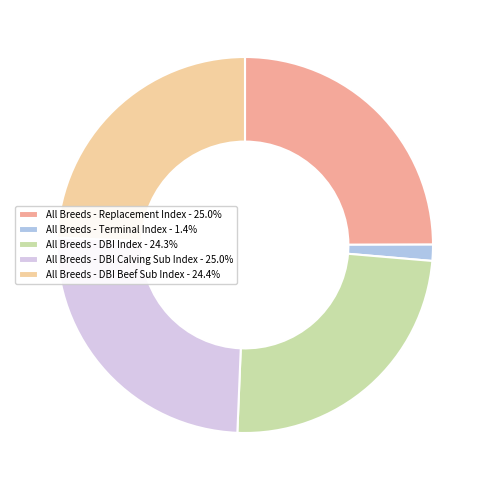

True or false: All Breeds - DBI Index accounts for 24% of the total.

True